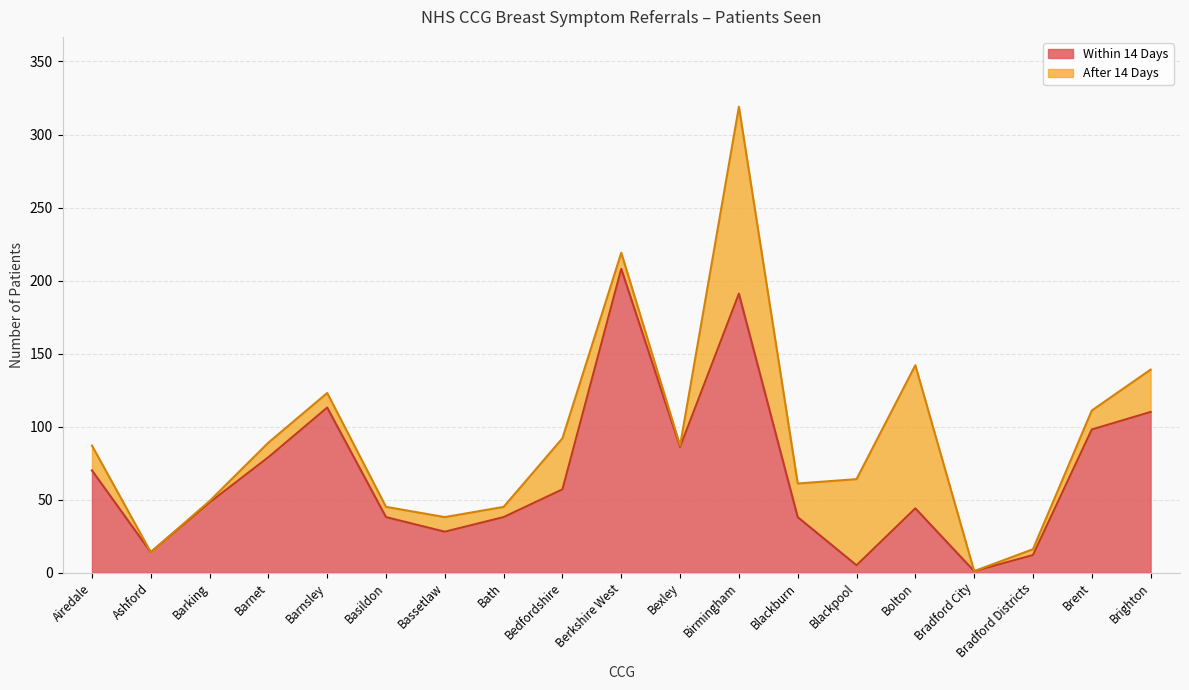

Does the chart display data point markers on the line(s)?

No